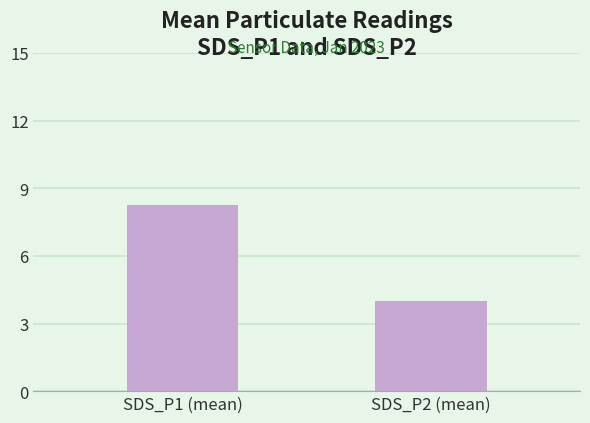

Is it true that the value at SDS_P2 (mean) is 4.0?

True